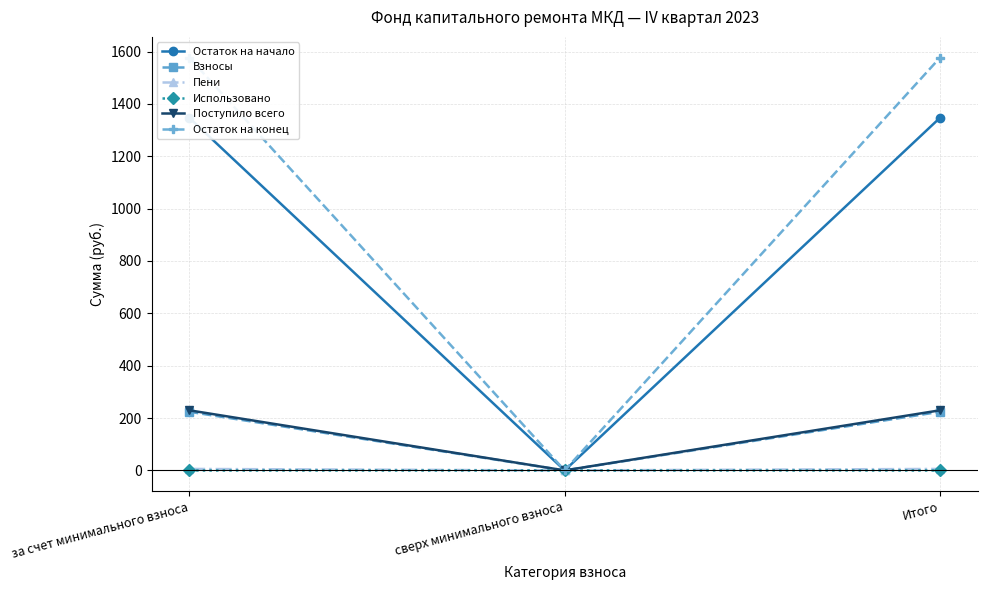

What is the label of the 3rd point from the left?

Итого